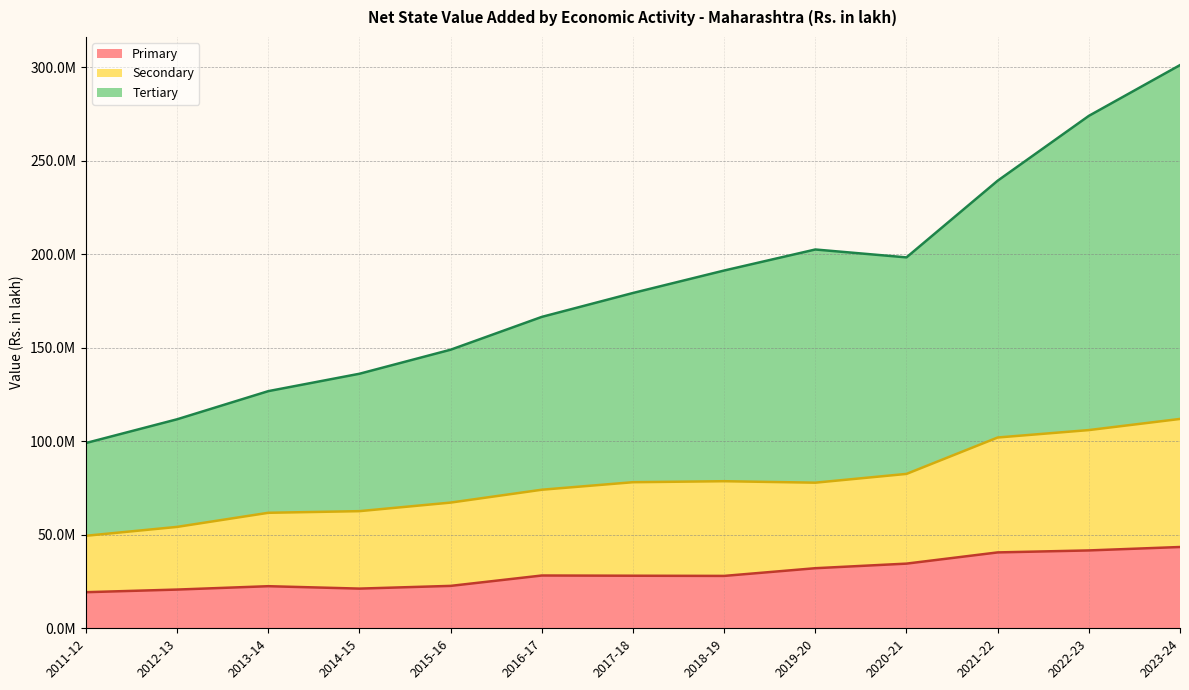

True or false: Secondary and Tertiary intersect in this chart.

False